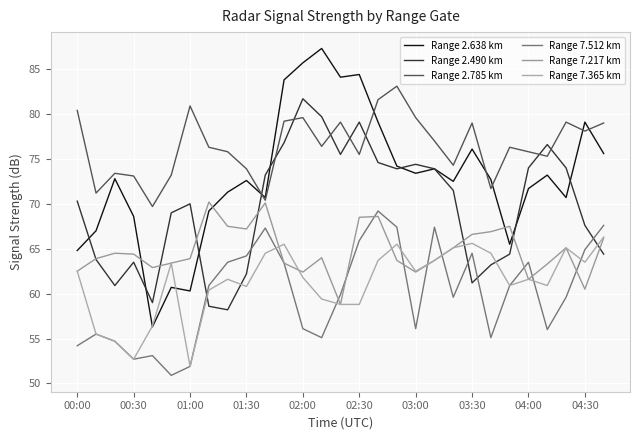

Is this an area chart (filled region under the line)?

No